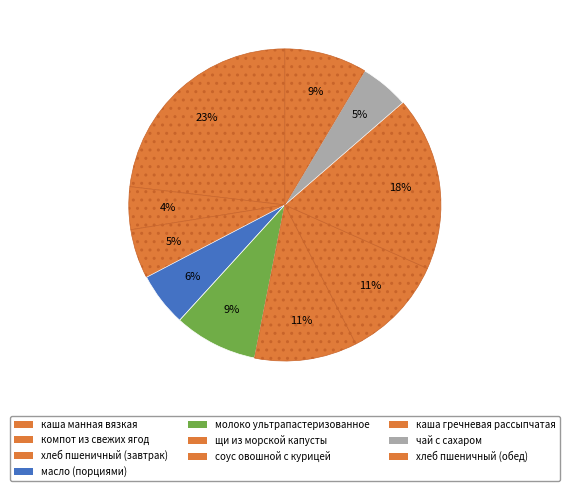

To the nearest percent, what percentage of the pie is масло (порциями)?

6%